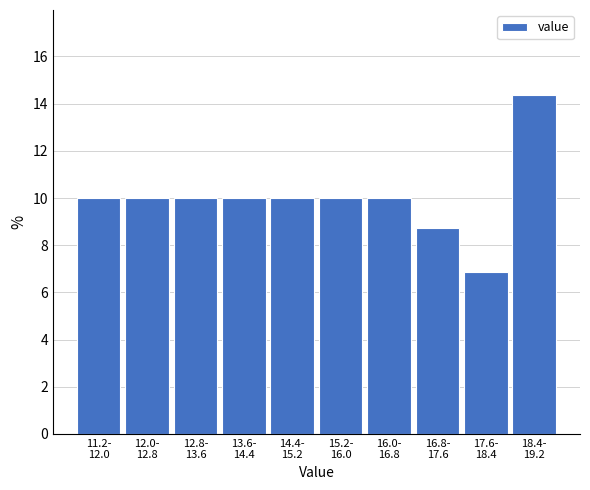

Reading left to right, list all the values displayed in this chart.

10.0	10.0	10.0	10.0	10.0	10.0	10.0	8.8	6.9	14.4